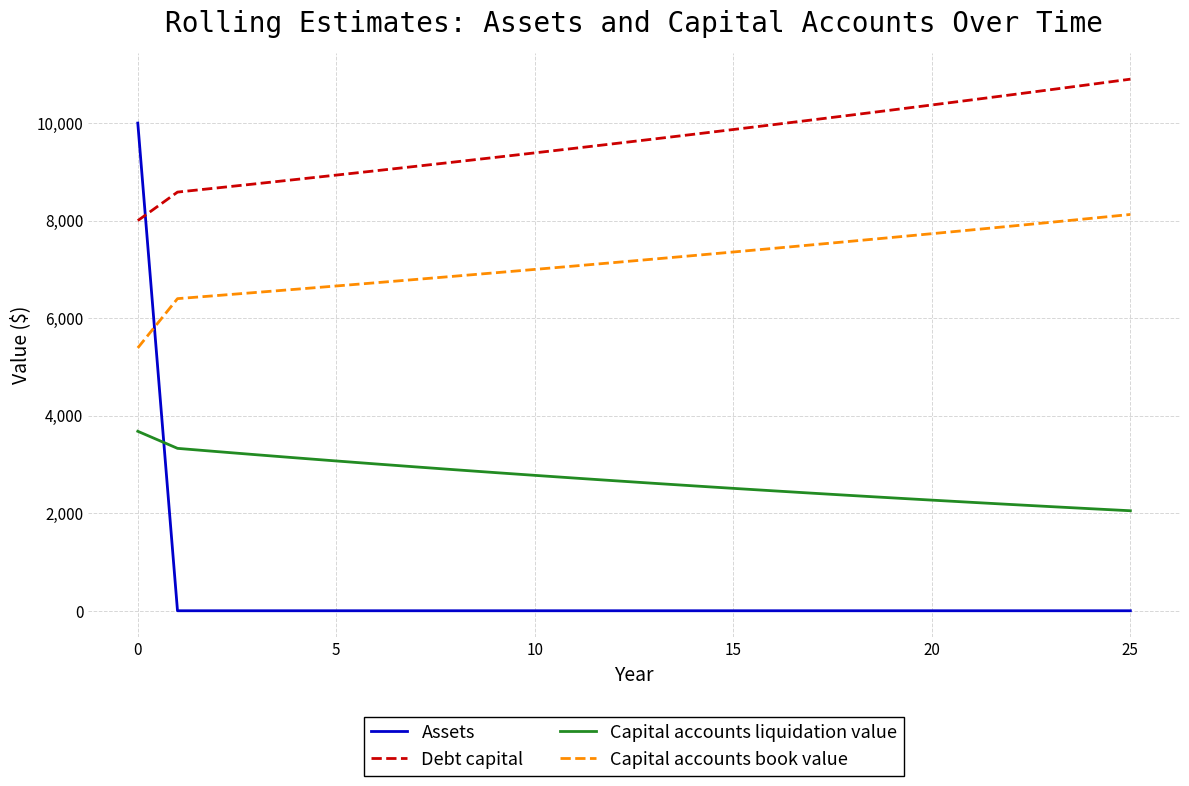

Which series has the largest total across all categories?

Debt capital